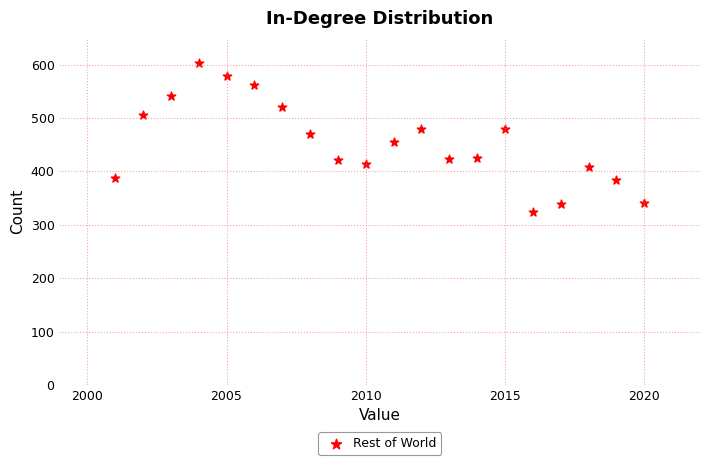

What is the range of X values (max minus min)?

19